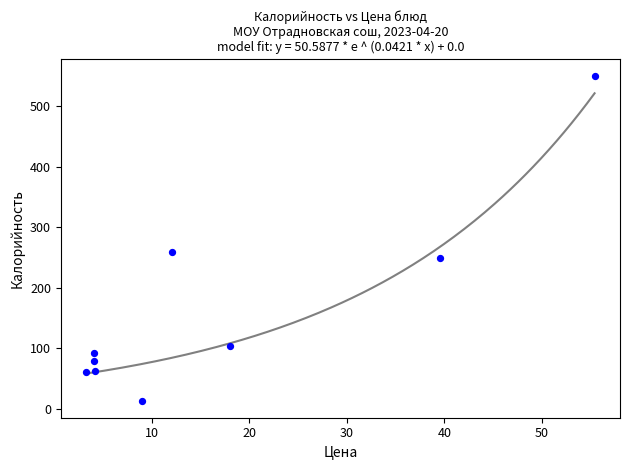

What is the average Y value?

163.3